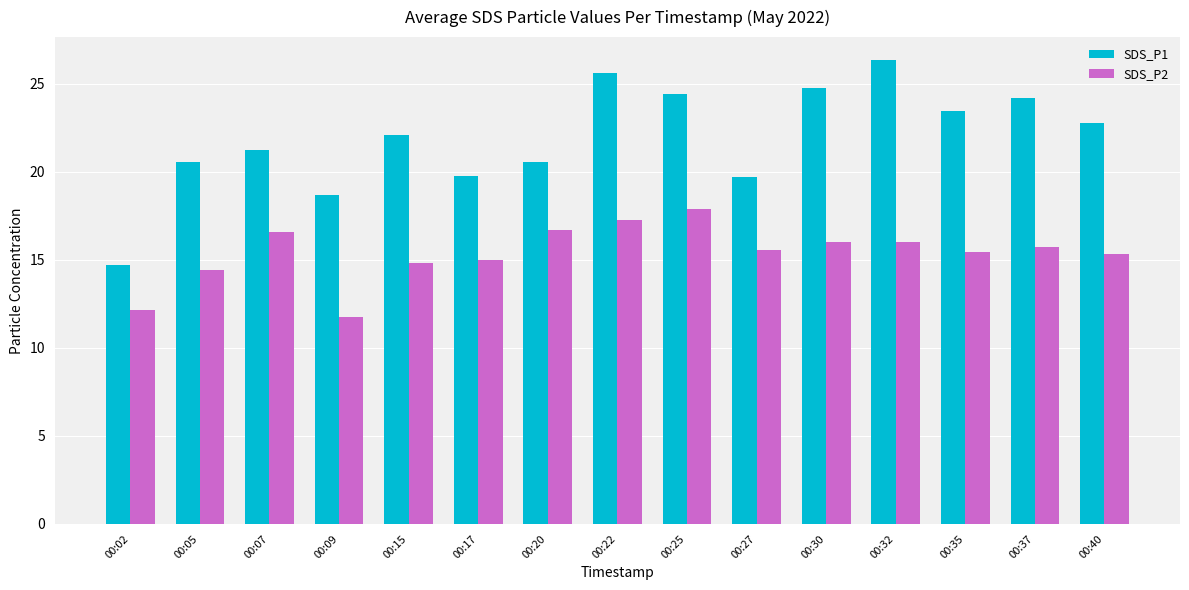

Which series changed the most between 00:05 and 00:25?

SDS_P1